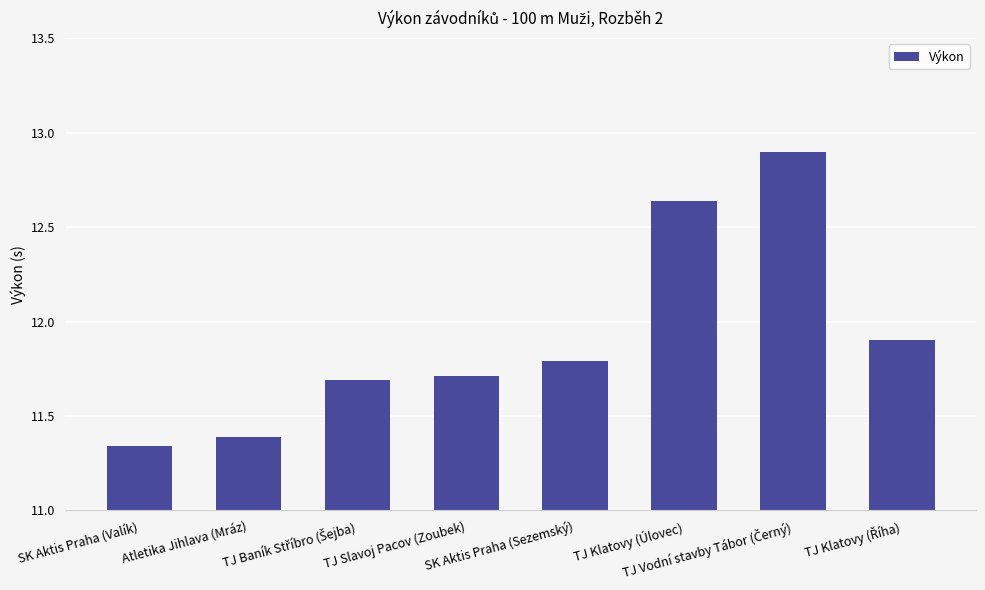

What is the maximum value shown in the chart?

12.9